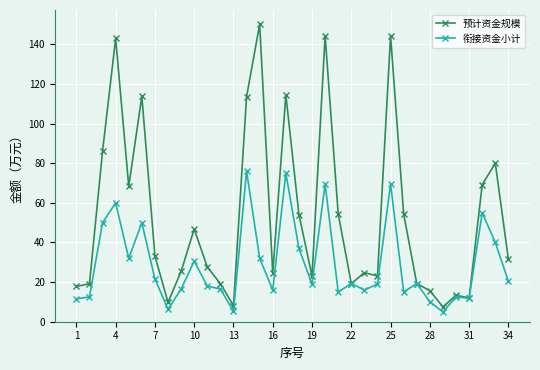

What is the maximum value for 衔接资金小计?

76.0